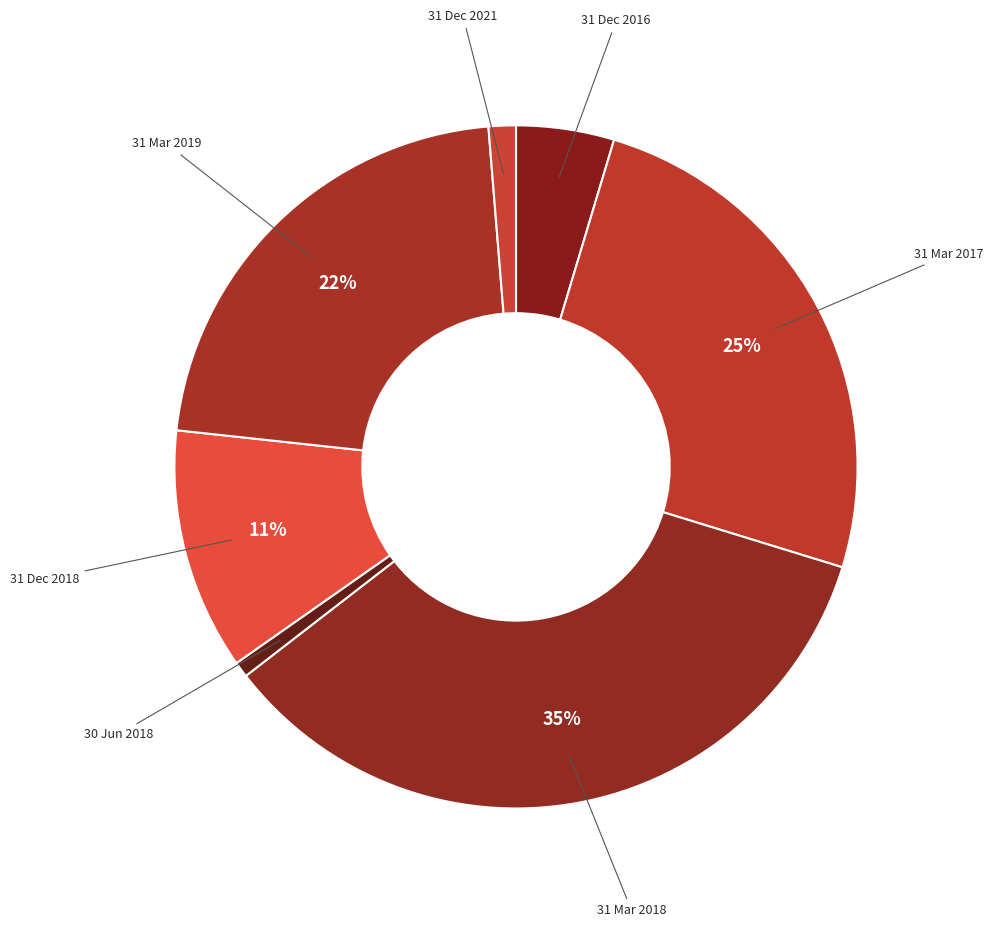

How many segments does this pie chart have?

7